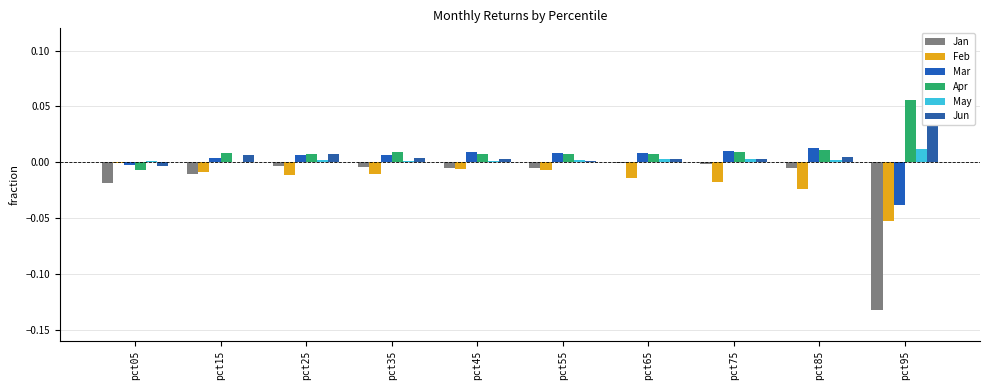

Reading left to right, extract all data points from this chart.

Jan: -0.0	-0.0	-0.0	-0.0	-0.0	-0.0	-0.0	-0.0	-0.0	-0.1
Feb: -0.0	-0.0	-0.0	-0.0	-0.0	-0.0	-0.0	-0.0	-0.0	-0.1
Mar: -0.0	0.0	0.0	0.0	0.0	0.0	0.0	0.0	0.0	-0.0
Apr: -0.0	0.0	0.0	0.0	0.0	0.0	0.0	0.0	0.0	0.1
May: 0.0	0.0	0.0	0.0	0.0	0.0	0.0	0.0	0.0	0.0
Jun: -0.0	0.0	0.0	0.0	0.0	0.0	0.0	0.0	0.0	0.1